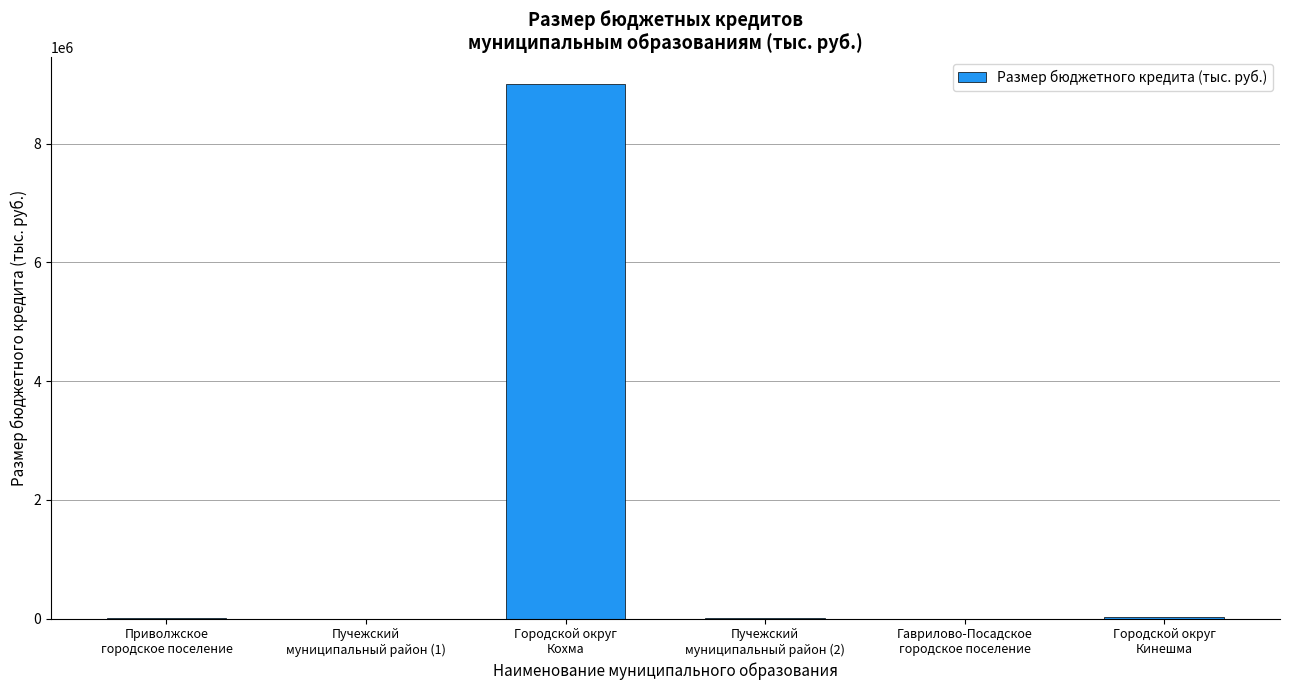

What is the sum of all values?

9049903.3